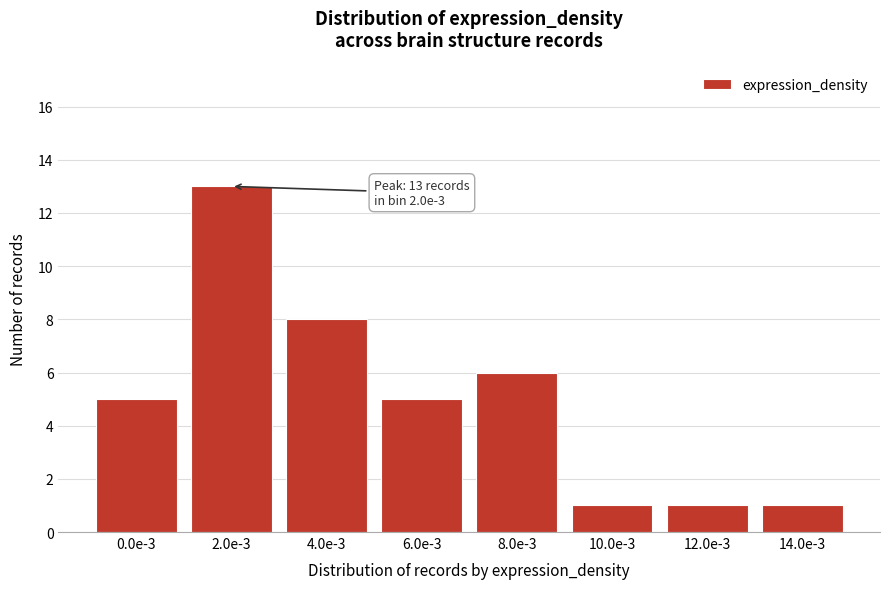

Reading right to left, list all the values displayed in this chart.

1	1	1	6	5	8	13	5